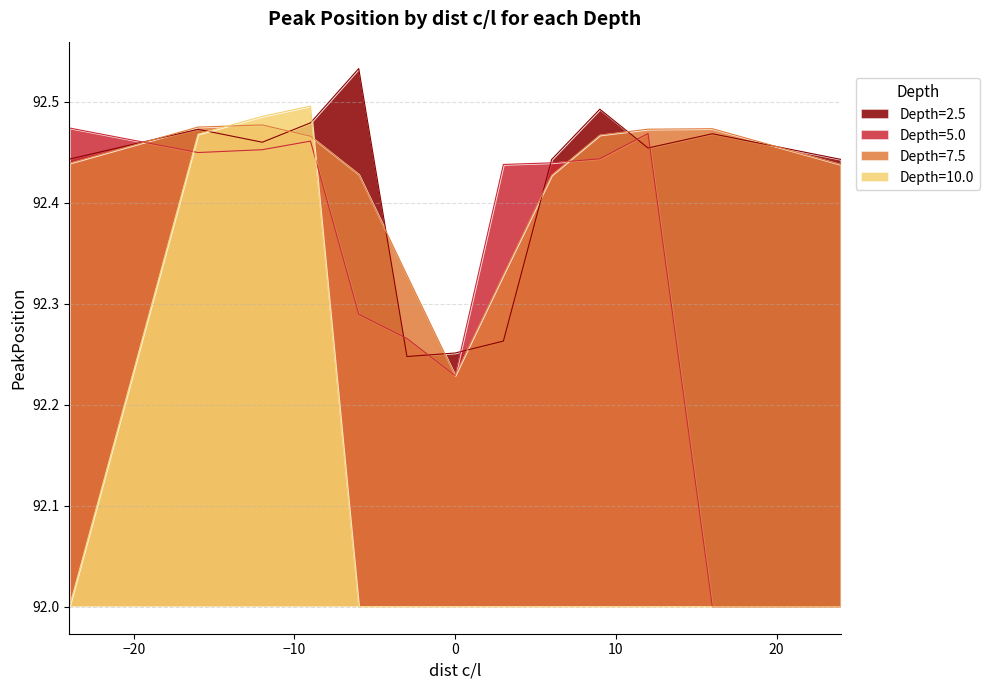

What is the greatest value displayed?

92.5